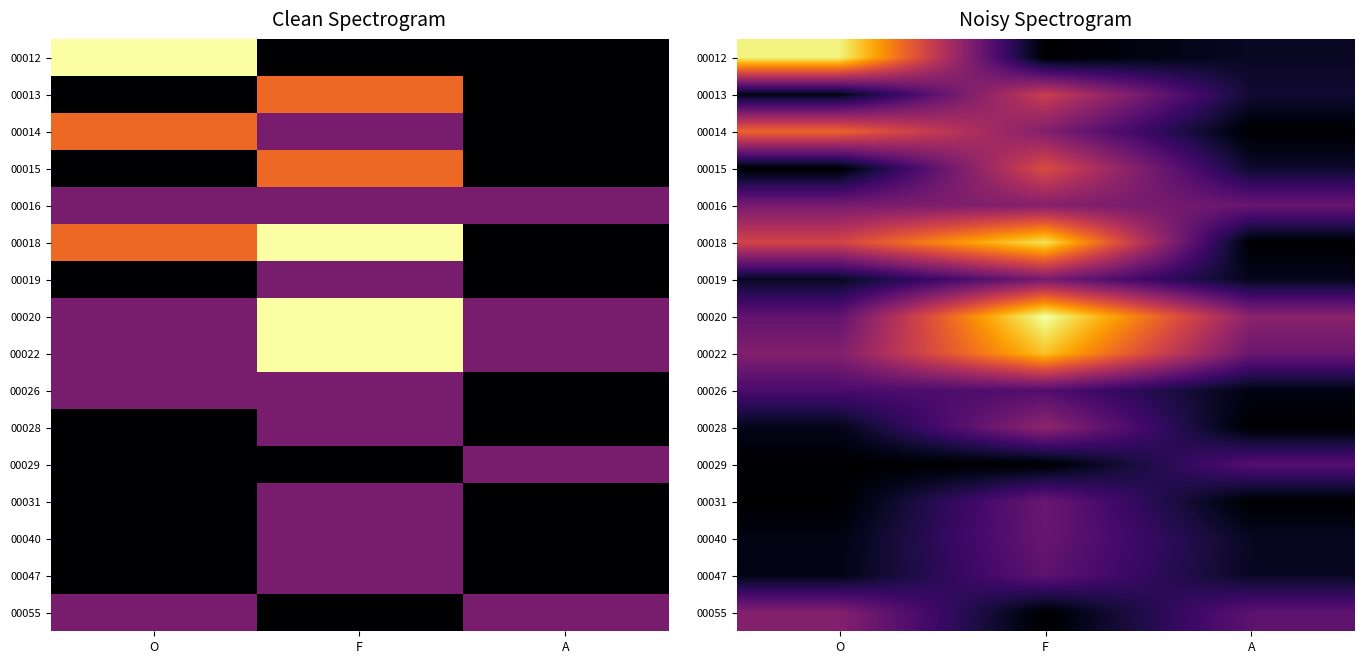

At which label does 00026 reach its minimum?

A